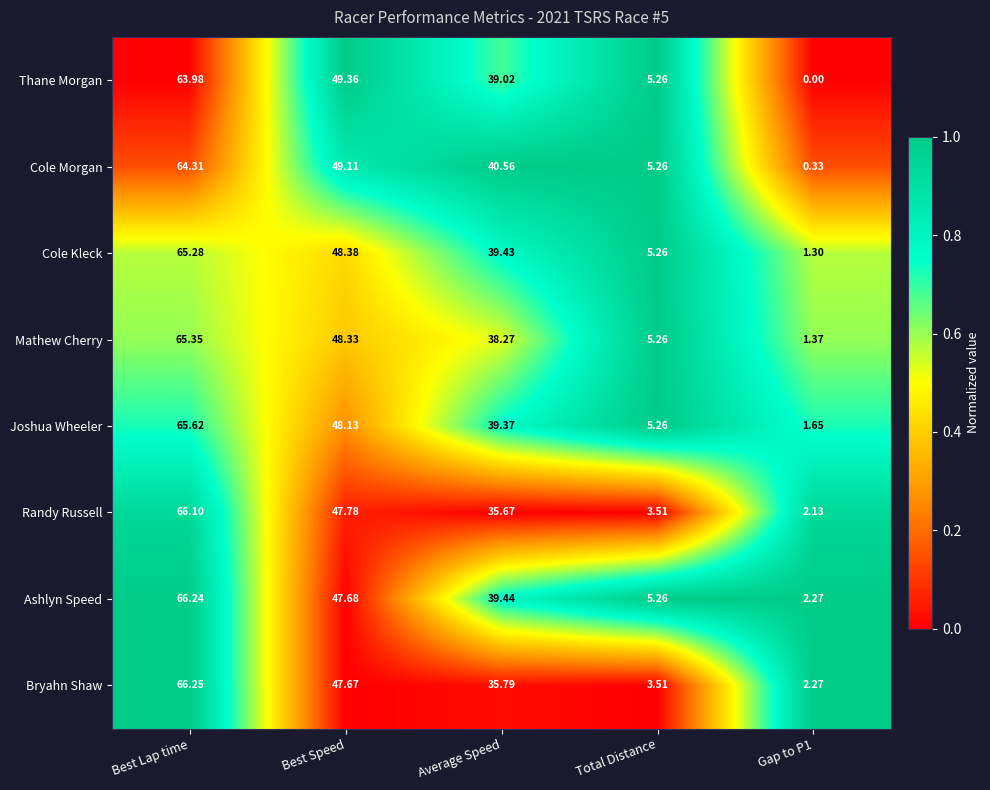

Rank the series by their maximum value, from highest to lowest.

Bryahn Shaw, Ashlyn Speed, Randy Russell, Joshua Wheeler, Mathew Cherry, Cole Kleck, Cole Morgan, Thane Morgan